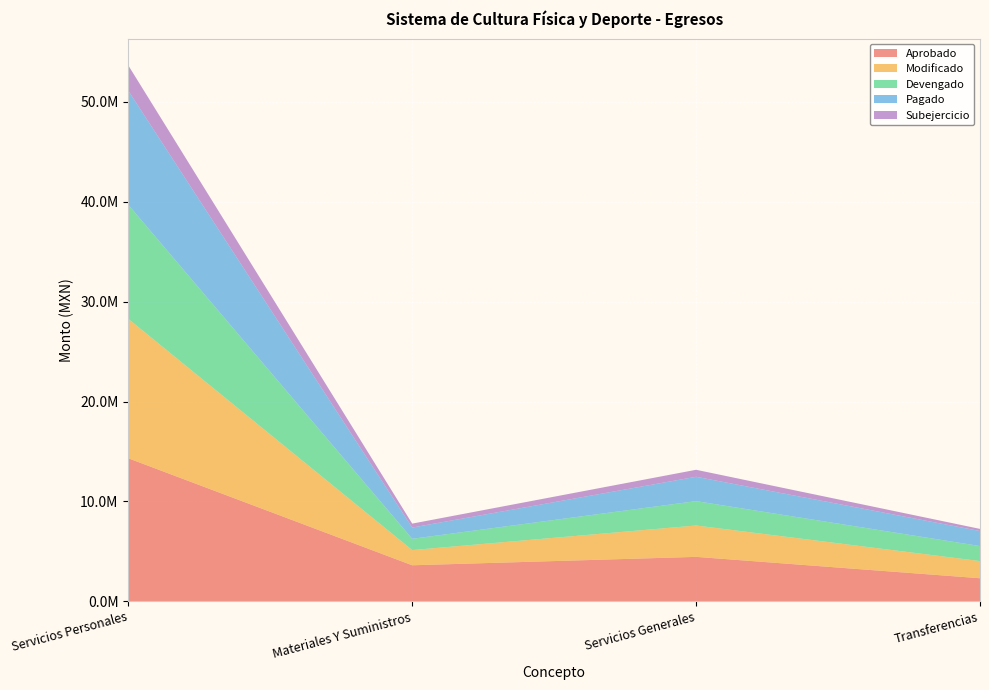

Reading left to right, extract all data points from this chart.

Aprobado: 14319211.5	3607227.8	4449731.7	2310000.0
Modificado: 13953782.0	1522027.8	3139587.2	1717825.0
Devengado: 11421013.8	1128021.5	2438986.5	1504210.1
Pagado: 11421013.8	1128021.5	2438986.5	1504210.1
Subejercicio: 2532768.1	394006.3	700600.8	213614.9